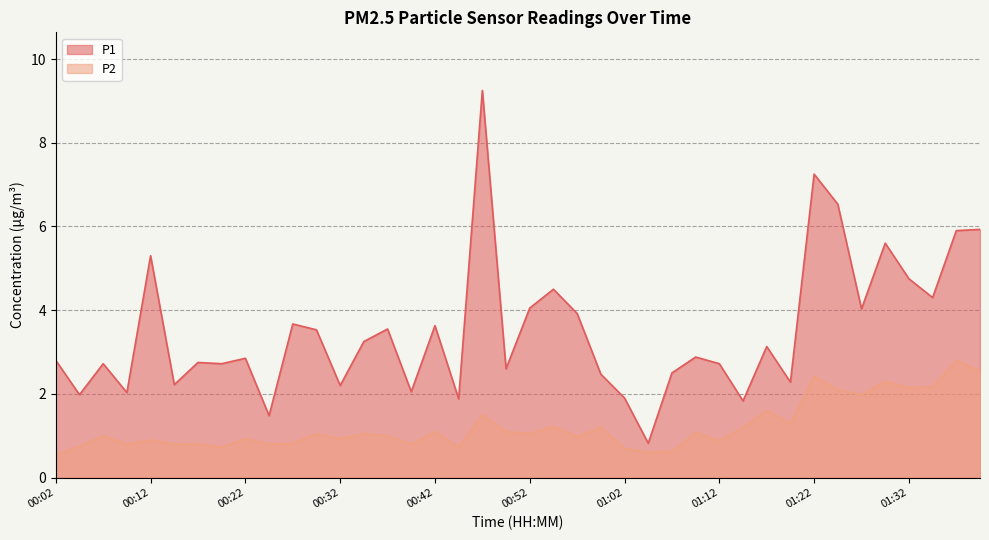

What is the lowest value of the P1 series?

0.8